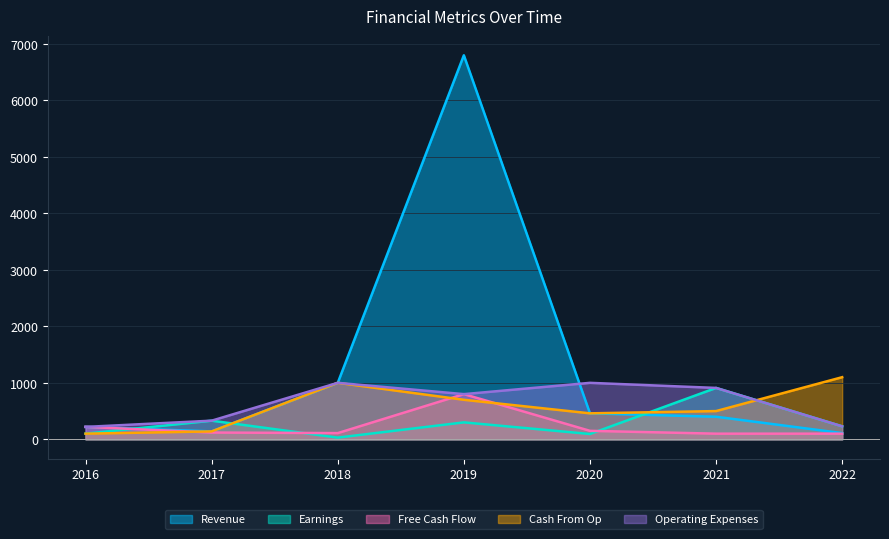

What is the highest value of the Cash From Op series?

1100